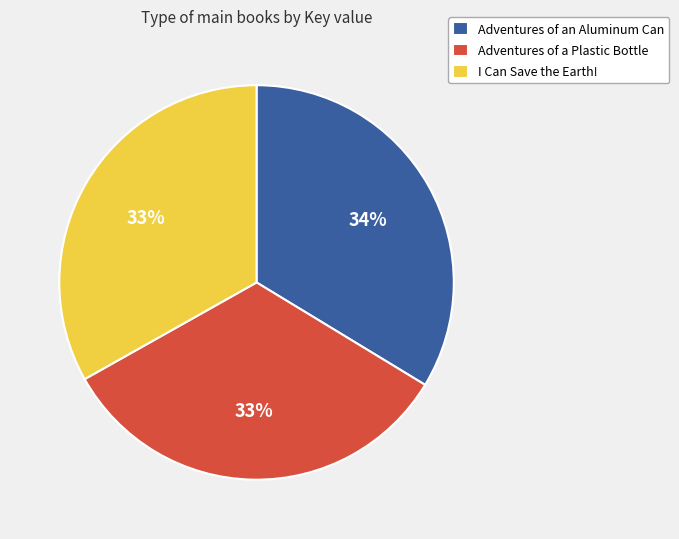

Is Adventures of a Plastic Bottle the majority of the pie?

No